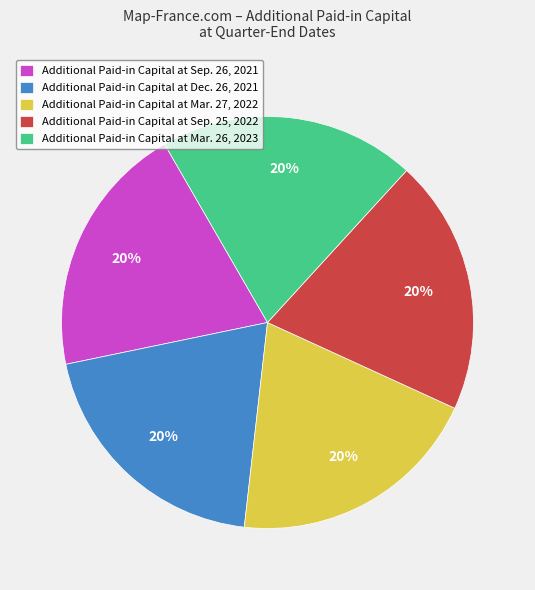

What is the ratio of the value at Additional Paid-in Capital at Sep. 25, 2022 to the value at Additional Paid-in Capital at Mar. 26, 2023?

1.0